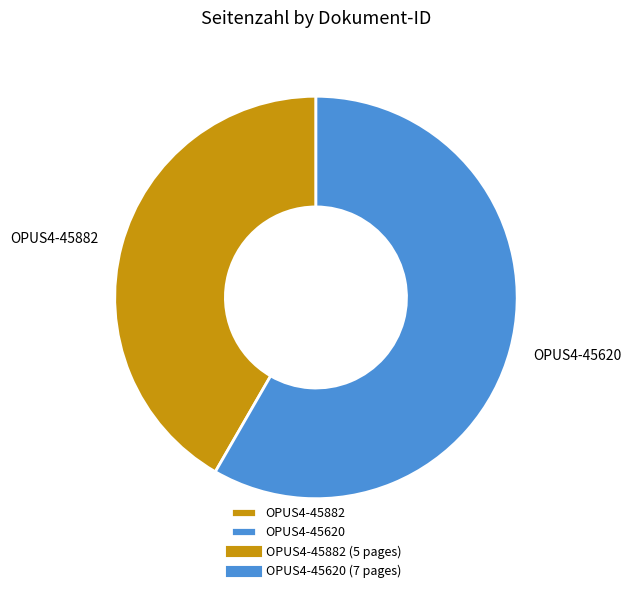

How many segments does this pie chart have?

2